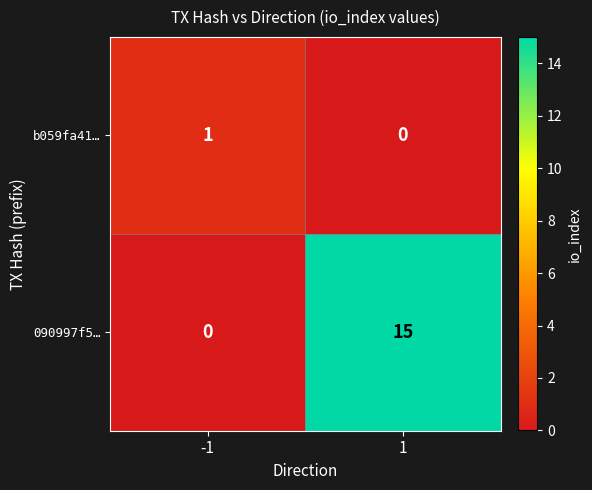

At -1, list the series in order from largest to smallest.

b059fa41…, 090997f5…